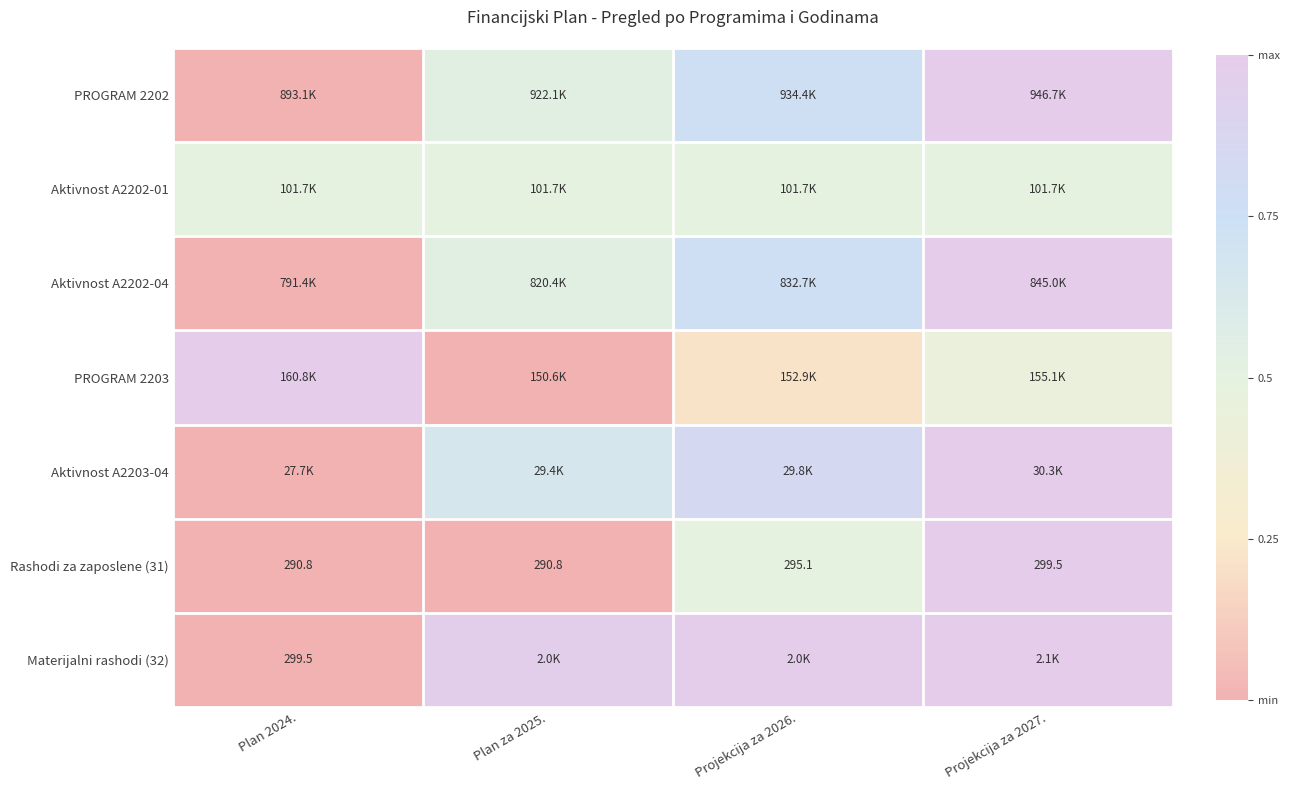

Between Plan 2024. and Projekcija za 2027., which is larger?

Projekcija za 2027.